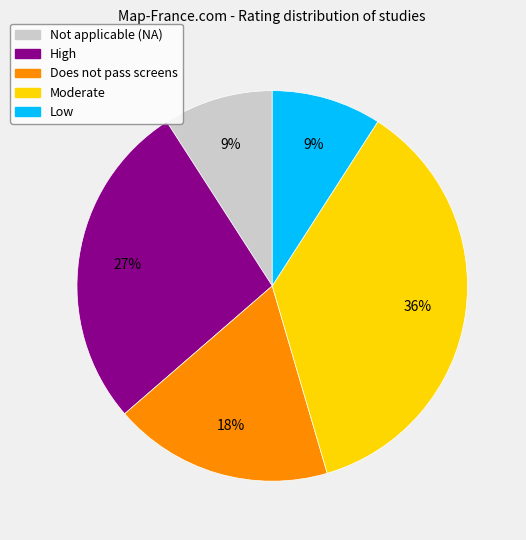

Does any single category account for the majority?

No